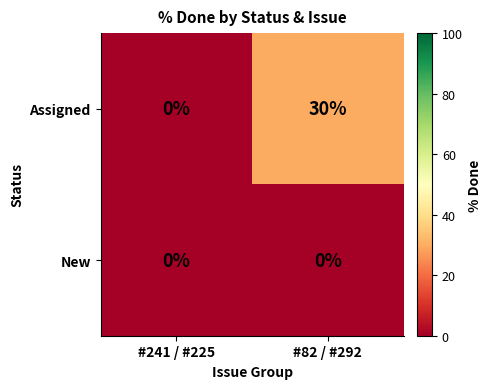

What is the total value across all series at #82 / #292?

30